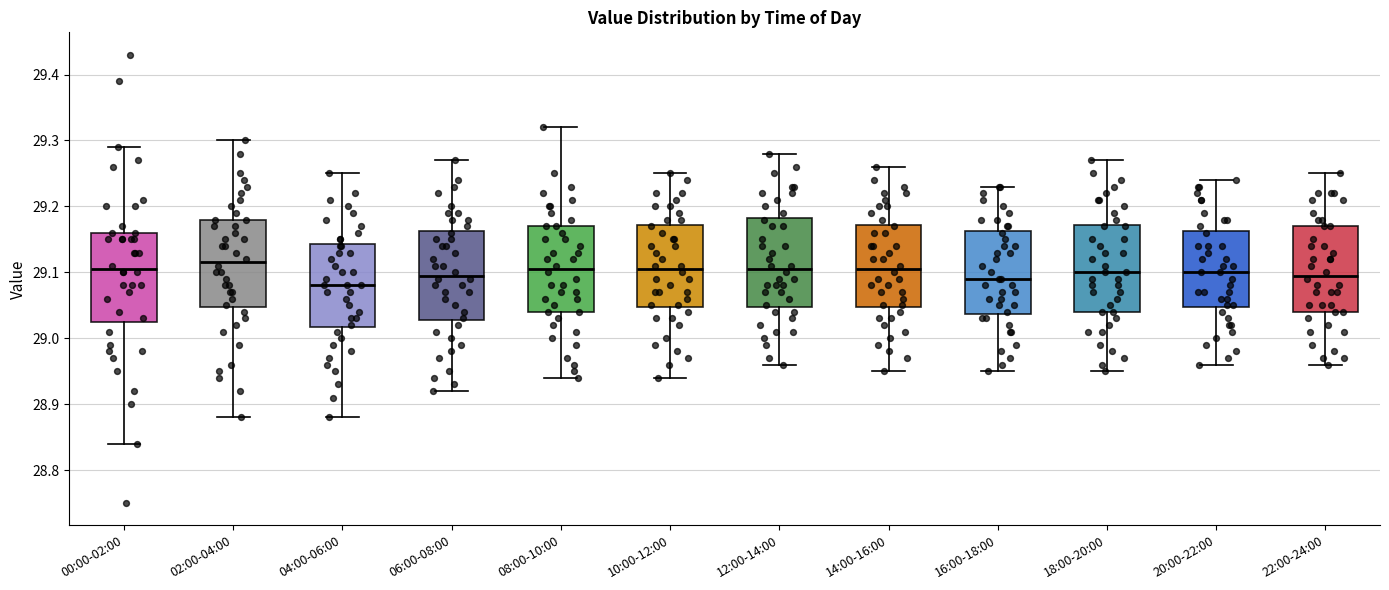

Reading left to right, transcribe this box plot: for each box, give where its median line is, the range the box spans, and where its two whiskers end, as read against the y-axis. The values are not printed on the chart, so give them approximately, as read against the axis.

00:00-02:00: median 29.11, box 29.03 to 29.16, whiskers 28.84 to 29.29
02:00-04:00: median 29.12, box 29.05 to 29.18, whiskers 28.88 to 29.30
04:00-06:00: median 29.08, box 29.02 to 29.14, whiskers 28.88 to 29.25
06:00-08:00: median 29.10, box 29.03 to 29.16, whiskers 28.92 to 29.27
08:00-10:00: median 29.11, box 29.04 to 29.17, whiskers 28.94 to 29.32
10:00-12:00: median 29.11, box 29.05 to 29.17, whiskers 28.94 to 29.25
12:00-14:00: median 29.11, box 29.05 to 29.18, whiskers 28.96 to 29.28
14:00-16:00: median 29.11, box 29.05 to 29.17, whiskers 28.95 to 29.26
16:00-18:00: median 29.09, box 29.04 to 29.16, whiskers 28.95 to 29.23
18:00-20:00: median 29.10, box 29.04 to 29.17, whiskers 28.95 to 29.27
20:00-22:00: median 29.10, box 29.05 to 29.16, whiskers 28.96 to 29.24
22:00-24:00: median 29.10, box 29.04 to 29.17, whiskers 28.96 to 29.25